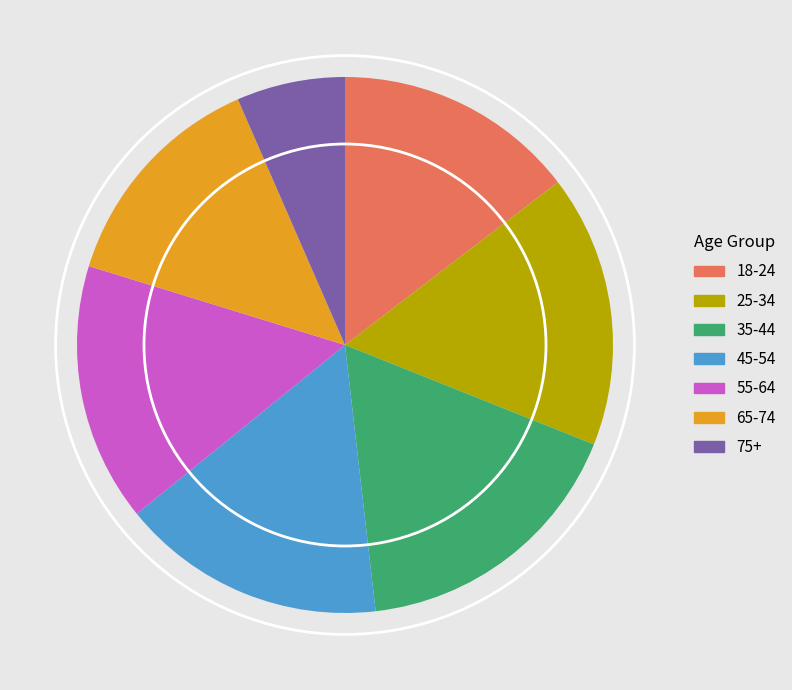

Is the sum of 55-64 and 35-44 greater than half?

No